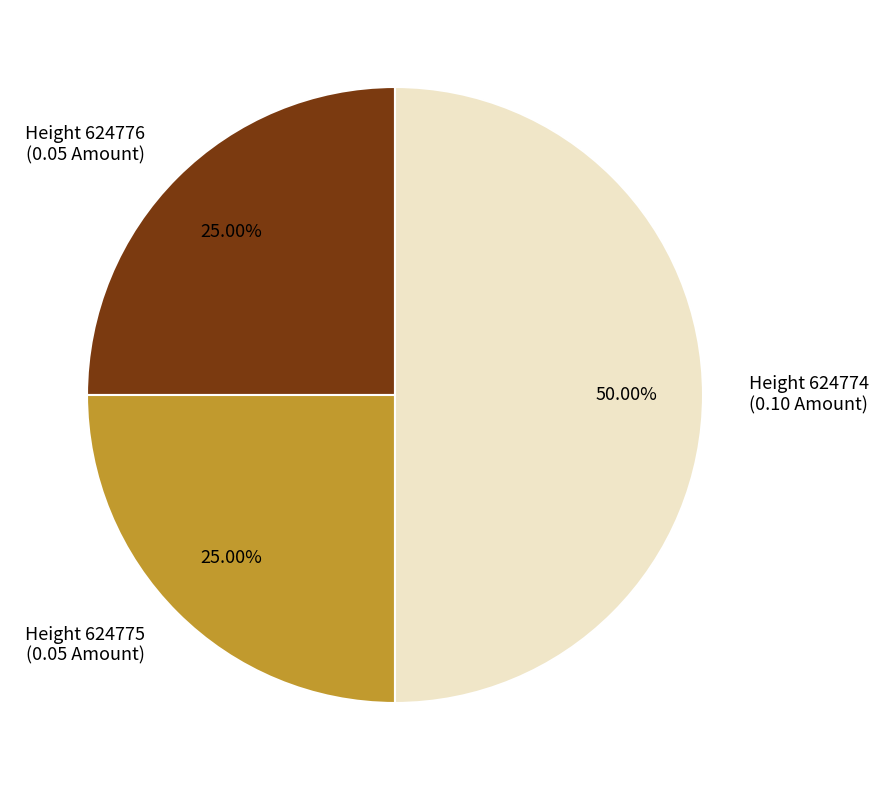

Does Height 624775 (0.05 Amount) represent more than half of the total?

No